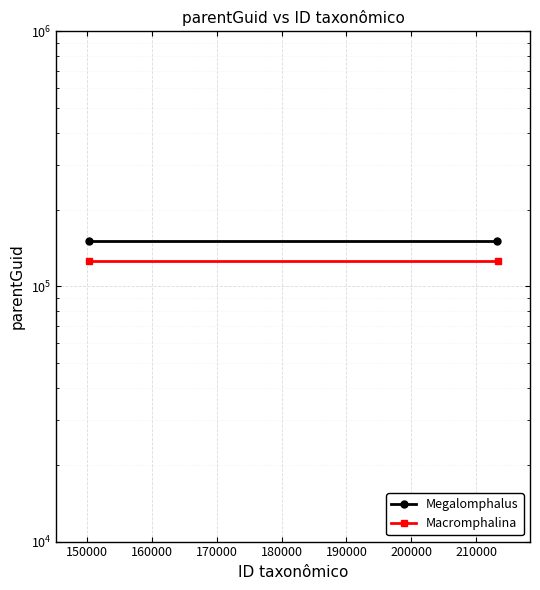

Is this an area chart (filled region under the line)?

No